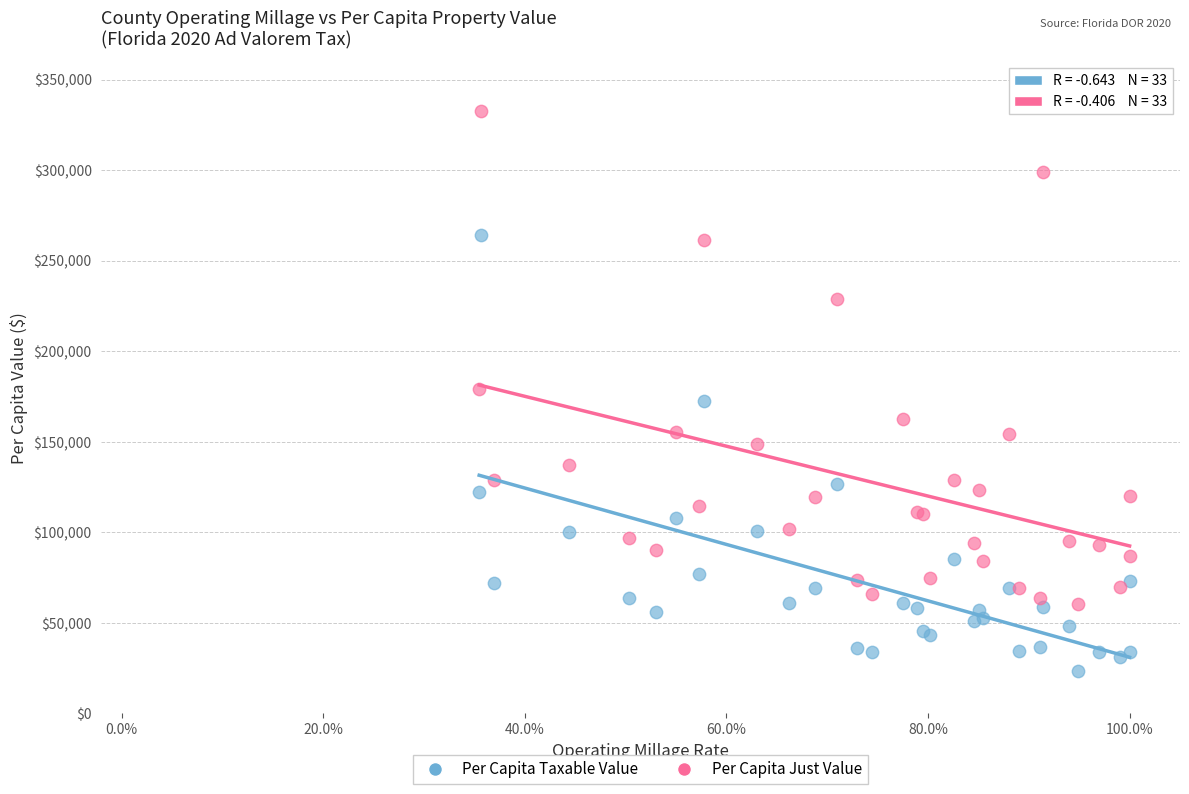

Which series has the largest Y range (max minus min)?

Per Capita Just Value